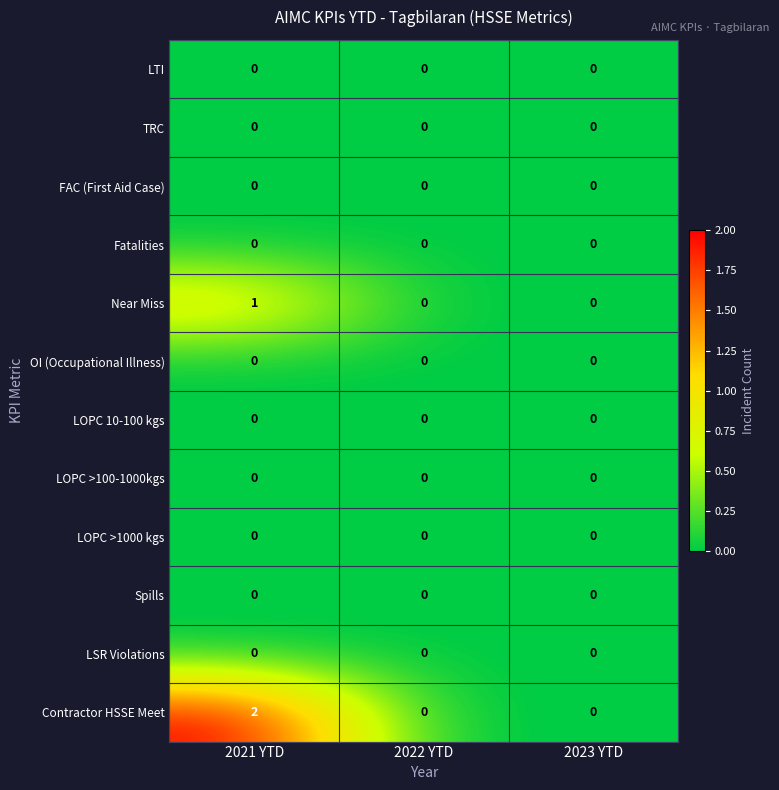

Which series has the widest spread of values?

Contractor HSSE Meet